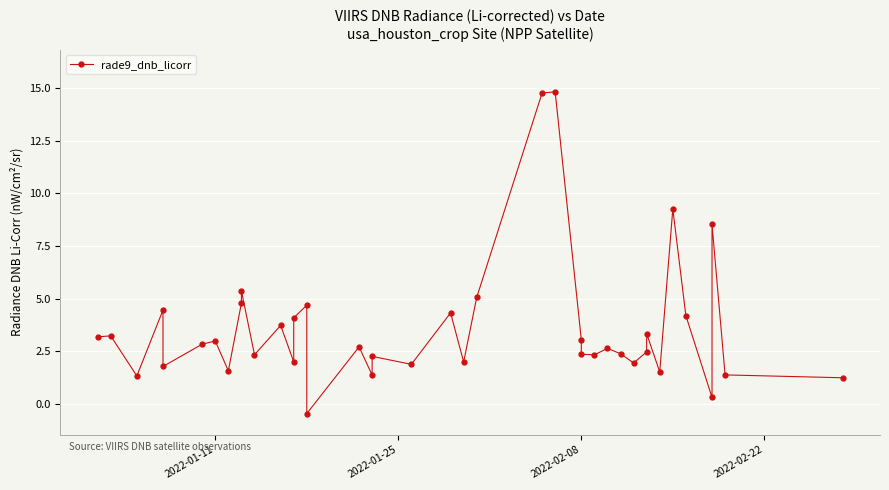

What is the difference between the maximum and minimum values?

15.3